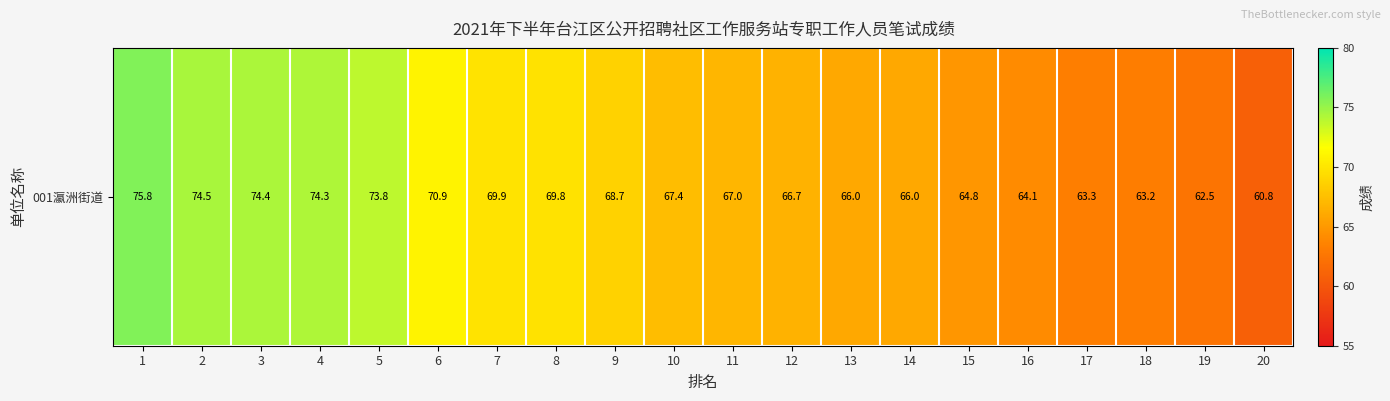

Approximately how many times larger is the value at 5 compared to 20?

1.2